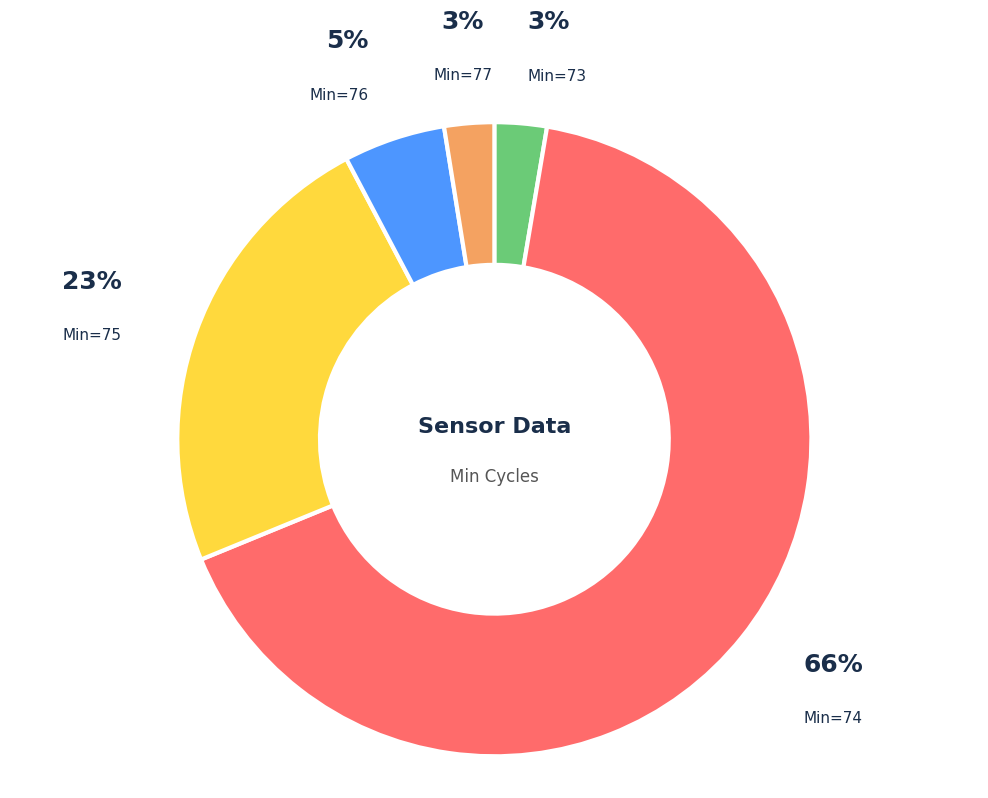

Which slice is the largest?

Min=74